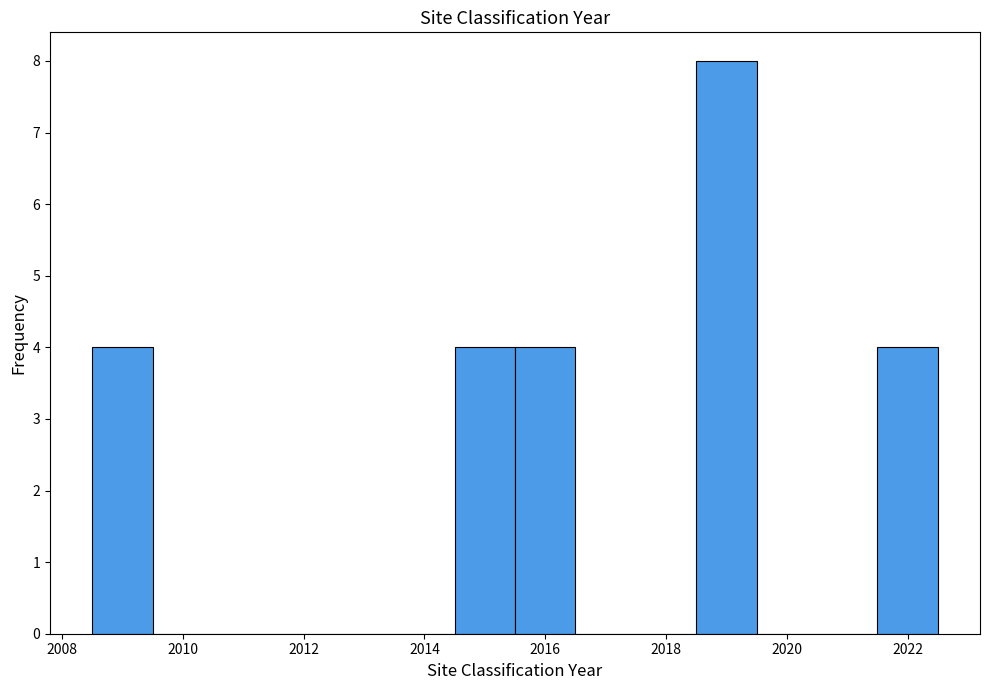

How tall is the bar that spans 2008.5 to 2009.5 on the x-axis? Neither the bar edges nor the heights are printed on the chart, so give them approximately, as read against the axes.

4